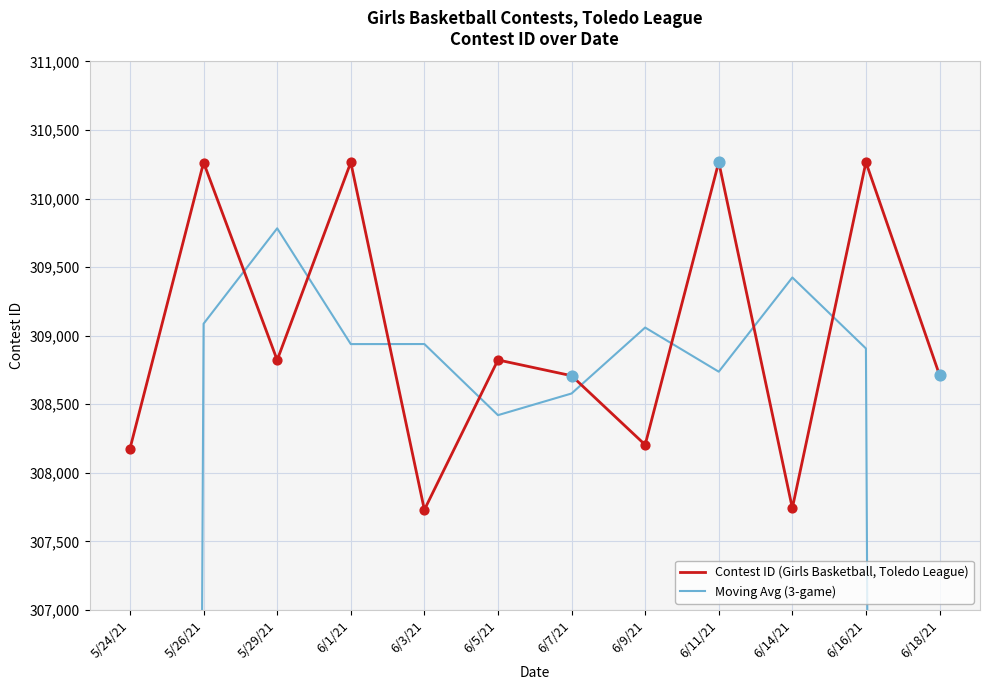

Is the value of Moving Avg (3-game) at 6/1/21 greater than the value of Contest ID (Girls Basketball, Toledo League) at 6/14/21?

Yes